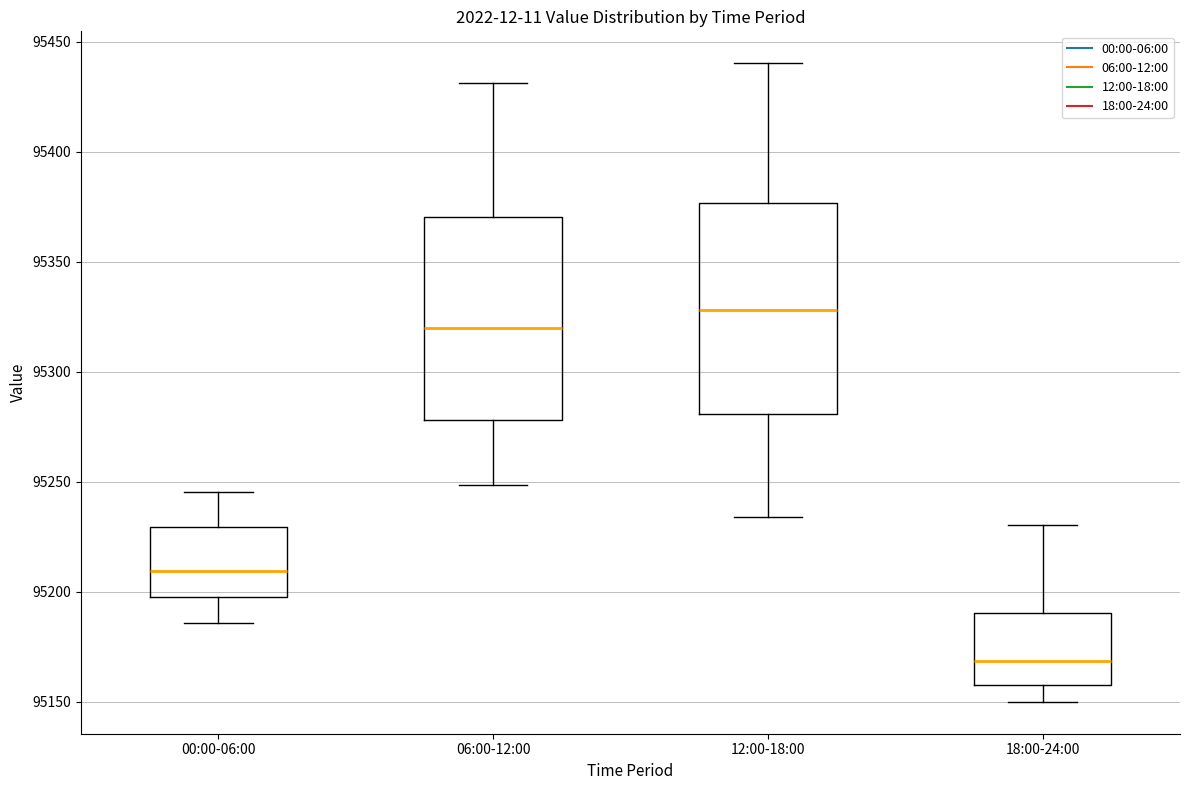

Which box has the lowest median line?

18:00-24:00